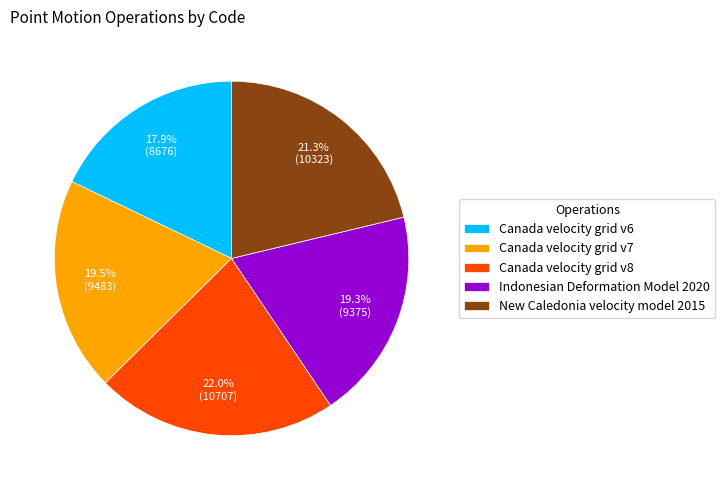

To the nearest percent, what portion does Canada velocity grid v8 represent?

22%